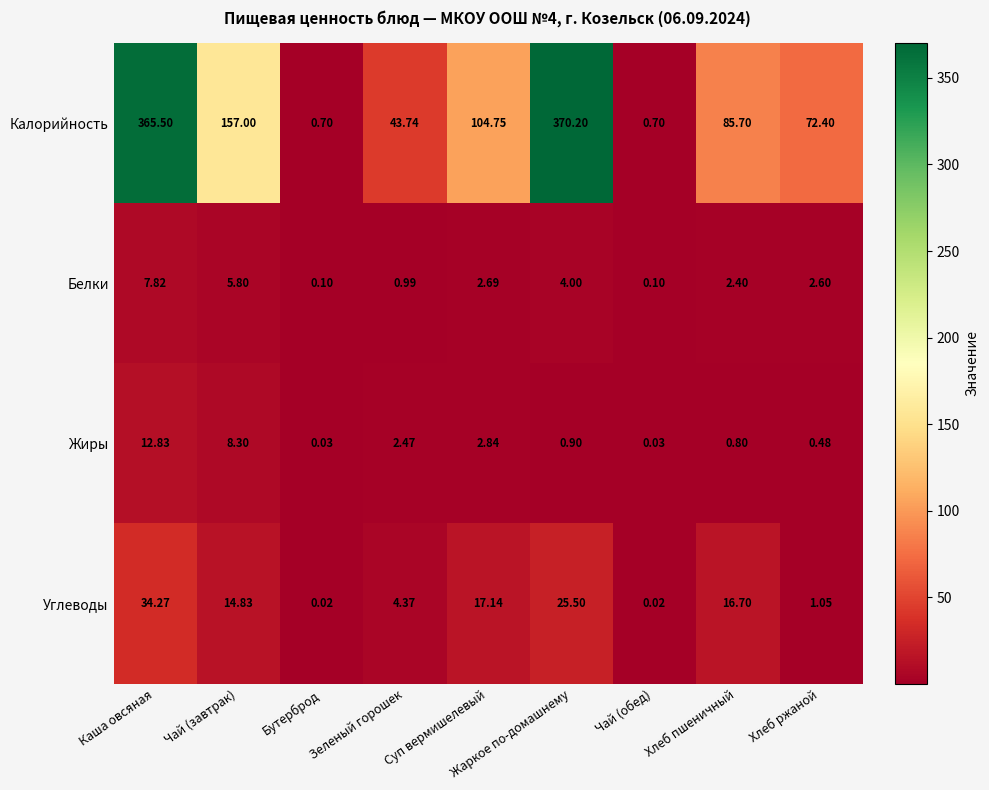

Which series has the largest range (max minus min)?

Калорийность